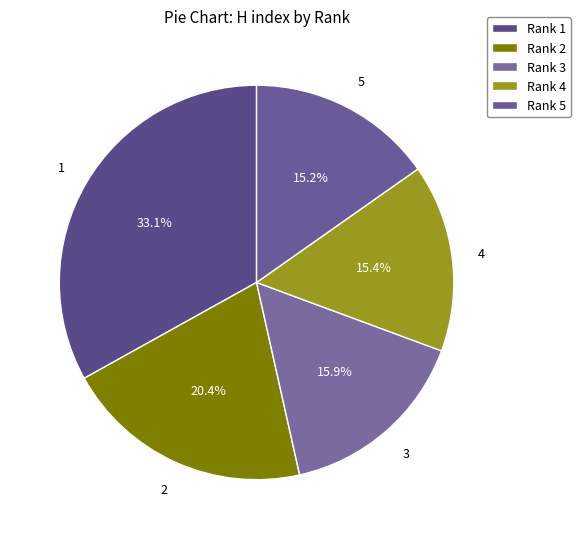

Count the number of slices in the pie.

5